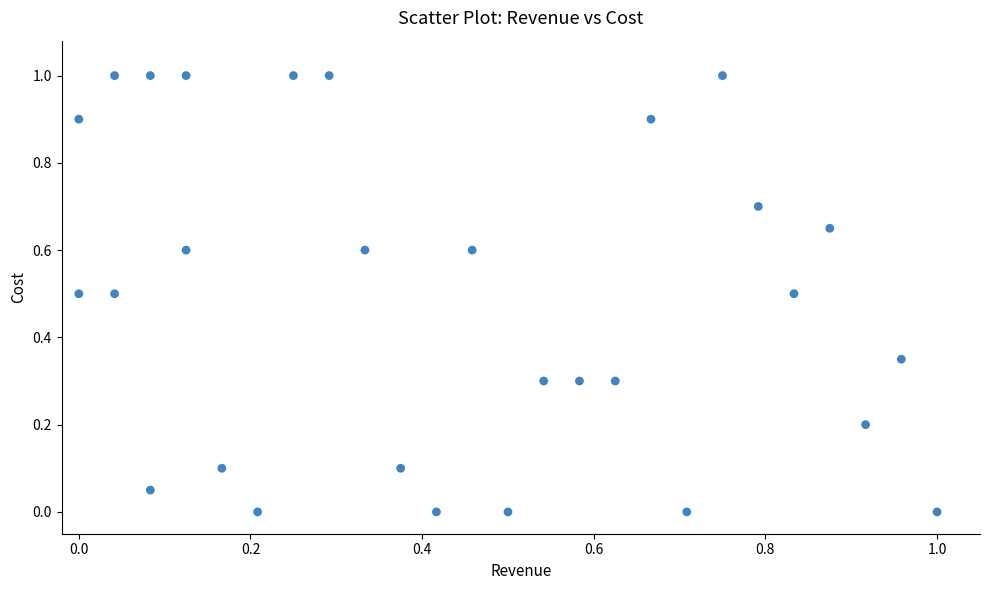

What is the range of Y values (max minus min)?

1.0